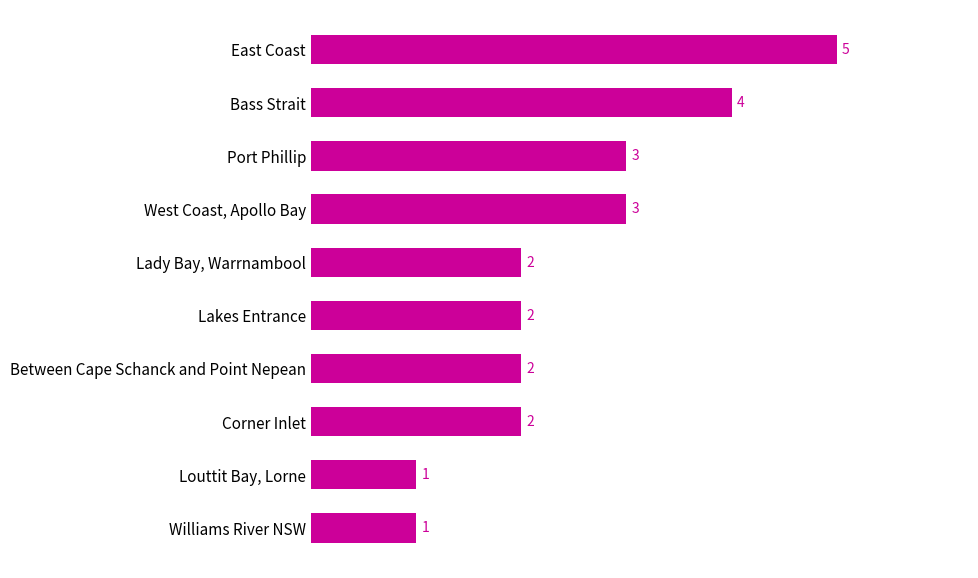

Reading top to bottom, transcribe all the data shown in this chart.

5	4	3	3	2	2	2	2	1	1